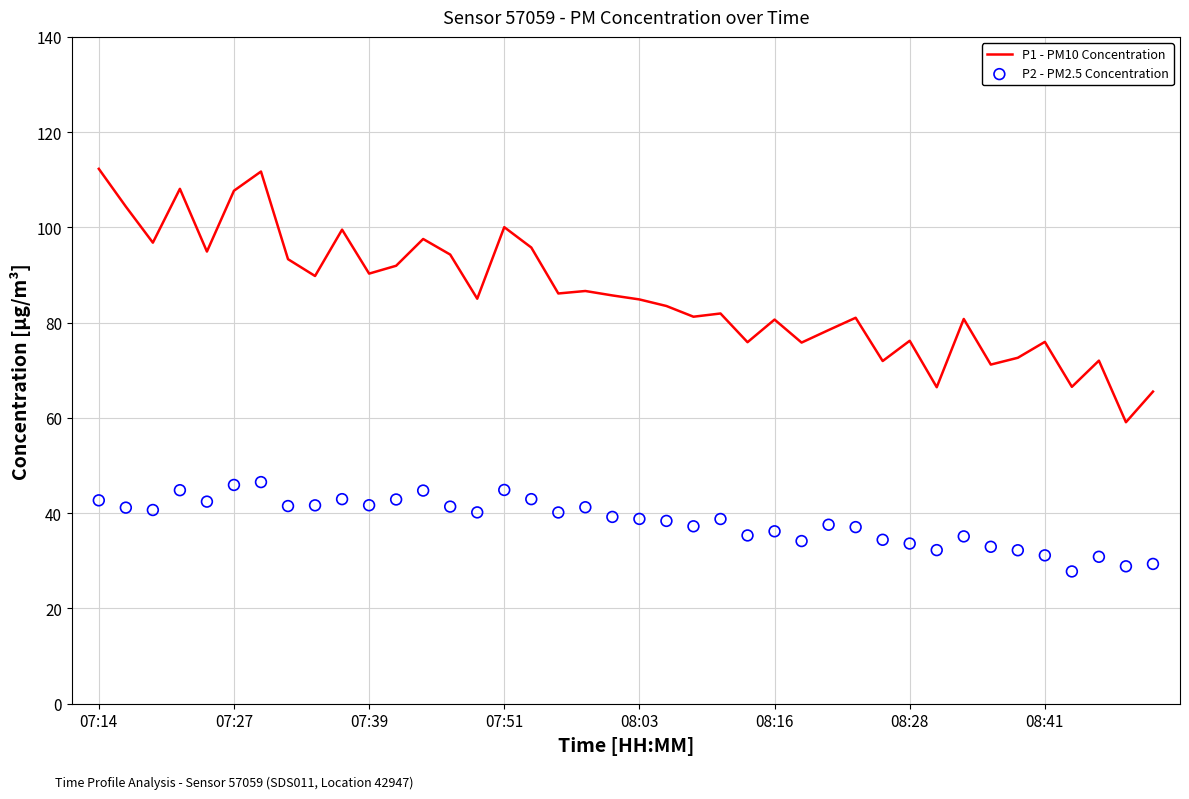

At how many categories does at least one series exceed 40?

40